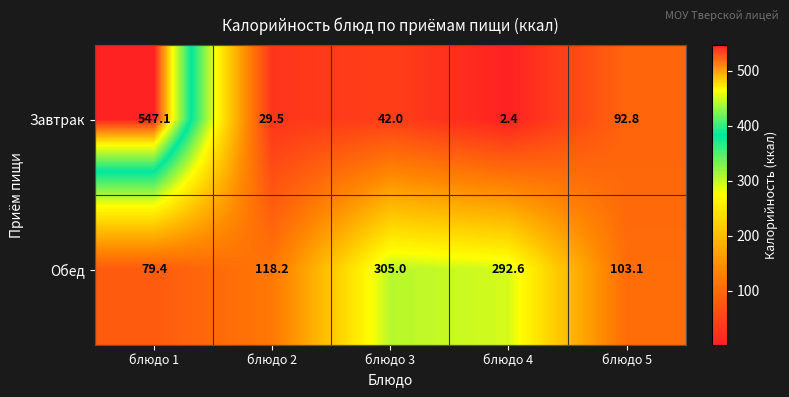

What is the greatest value displayed?

547.1